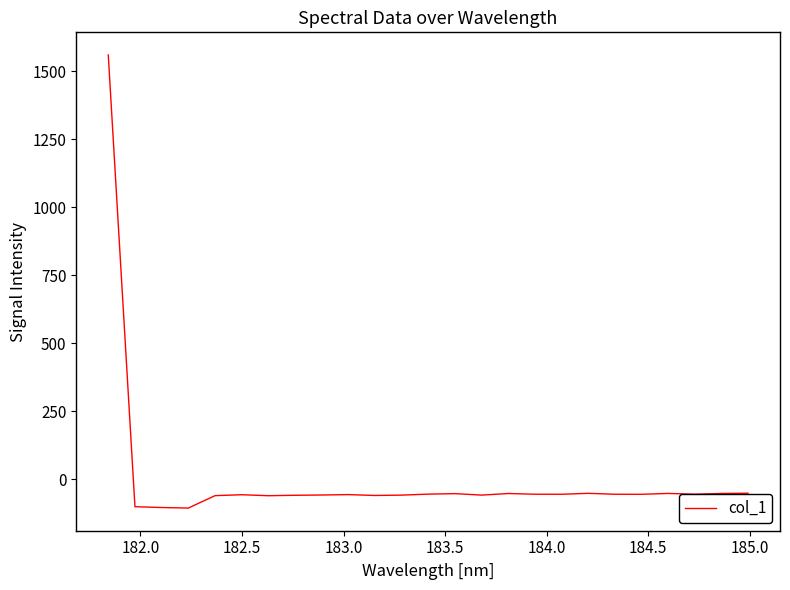

Count the number of categories in the chart.

25